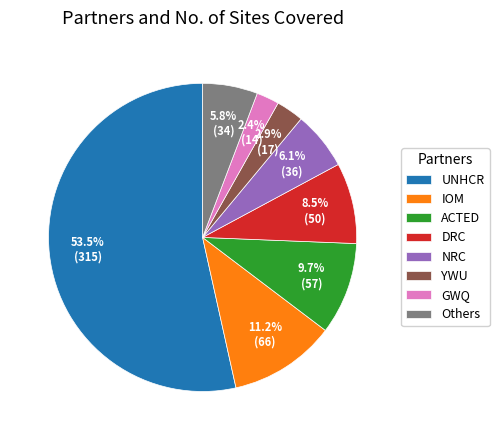

Between IOM and DRC, which is larger?

IOM